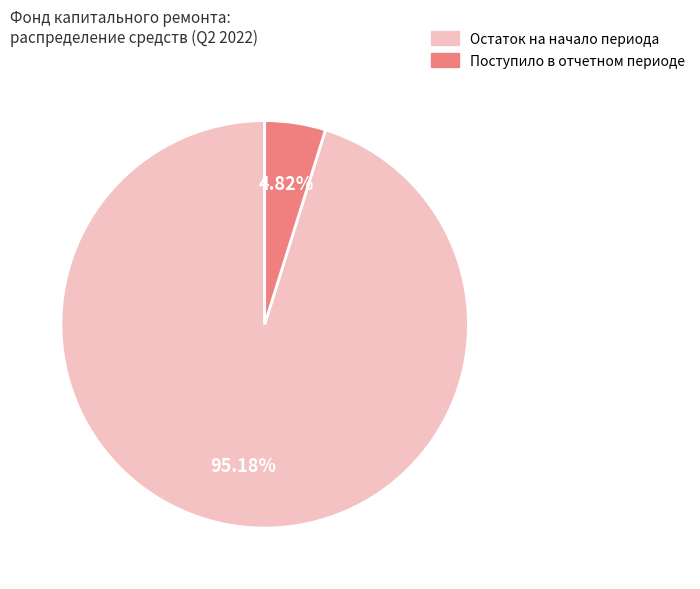

Is there any slice that represents more than half of the pie?

Yes